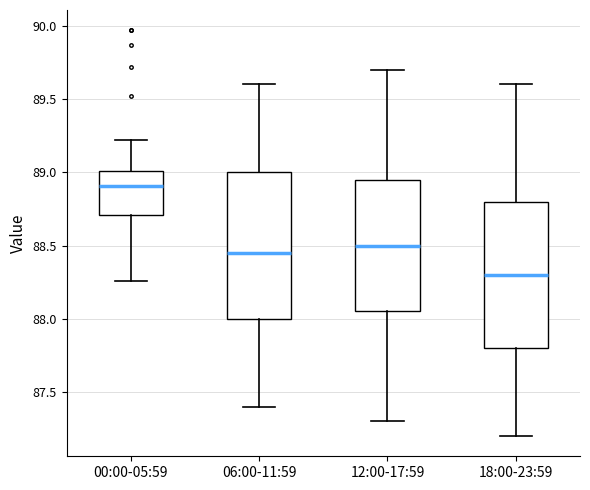

Reading left to right, read every box against the y-axis: the position of its median line, the range the box covers, and the ends of its whiskers. The values are not printed on the chart, so give them approximately, as read against the axis.

00:00-05:59: median 88.90, box 88.70 to 89.00, whiskers 88.25 to 89.20
06:00-11:59: median 88.45, box 88.00 to 89.00, whiskers 87.40 to 89.60
12:00-17:59: median 88.50, box 88.05 to 88.95, whiskers 87.30 to 89.70
18:00-23:59: median 88.30, box 87.80 to 88.80, whiskers 87.20 to 89.60